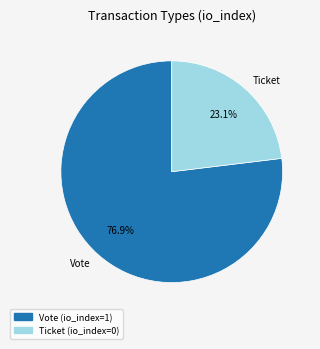

The Ticket slice represents 13% of the pie. True or false?

False